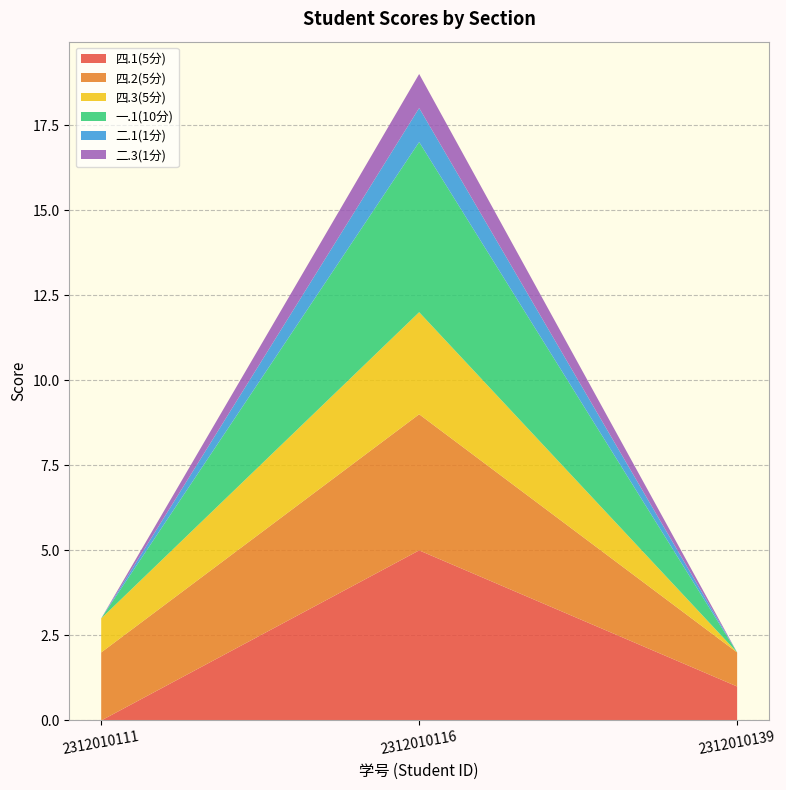

Reading left to right, extract all data points from this chart.

四.1(5分): 0	5	1
四.2(5分): 2	4	1
四.3(5分): 1	3	0
一.1(10分): 0	5	0
二.1(1分): 0	1	0
二.3(1分): 0	1	0